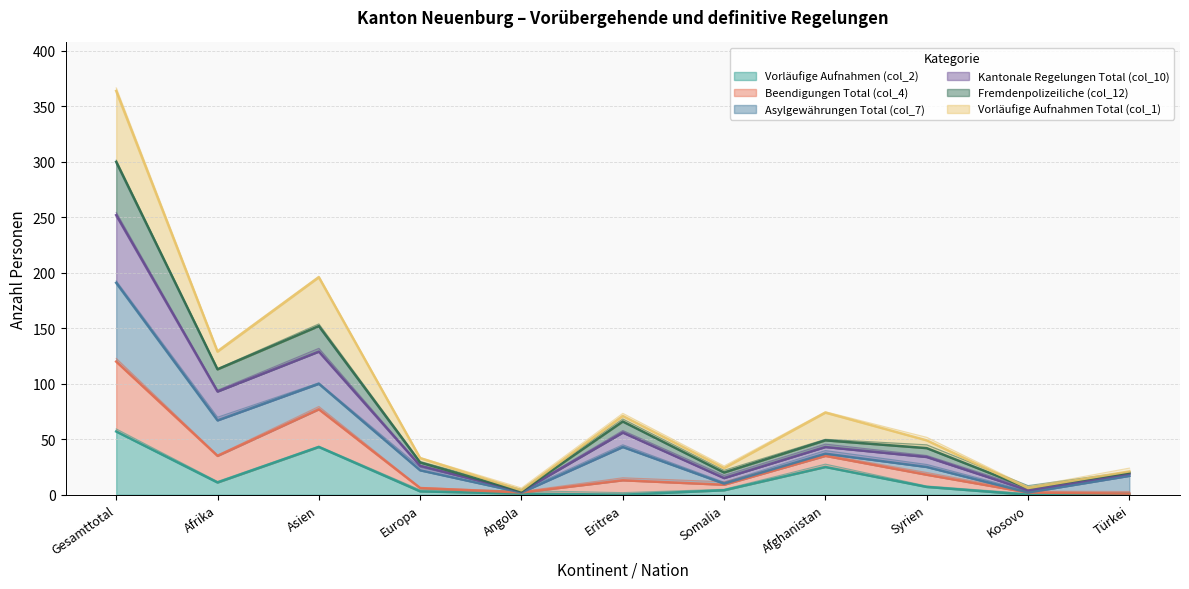

Is it true that Vorläufige Aufnahmen Total (col_1) equals 7.9 at Syrien?

True